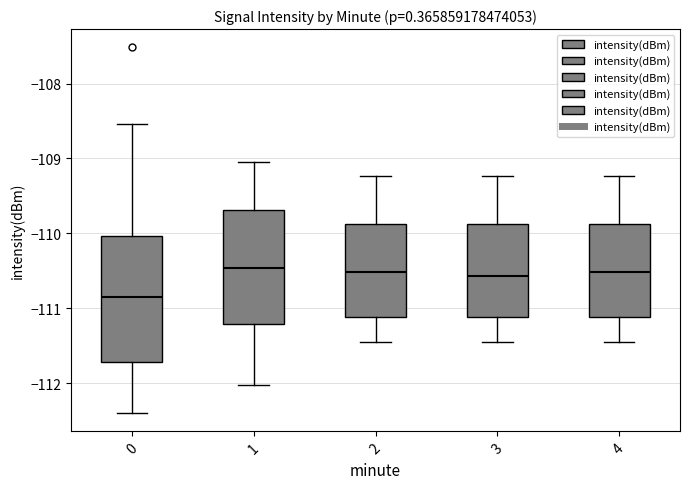

Reading left to right, transcribe this box plot: for each box, give where its median line is, the range the box spans, and where its two whiskers end, as read against the y-axis. The values are not printed on the chart, so give them approximately, as read against the axis.

0: median -110.9, box -111.7 to -110.0, whiskers -112.4 to -108.5
1: median -110.5, box -111.2 to -109.7, whiskers -112.0 to -109.0
2: median -110.5, box -111.1 to -109.9, whiskers -111.5 to -109.2
3: median -110.6, box -111.1 to -109.9, whiskers -111.5 to -109.2
4: median -110.5, box -111.1 to -109.9, whiskers -111.5 to -109.2